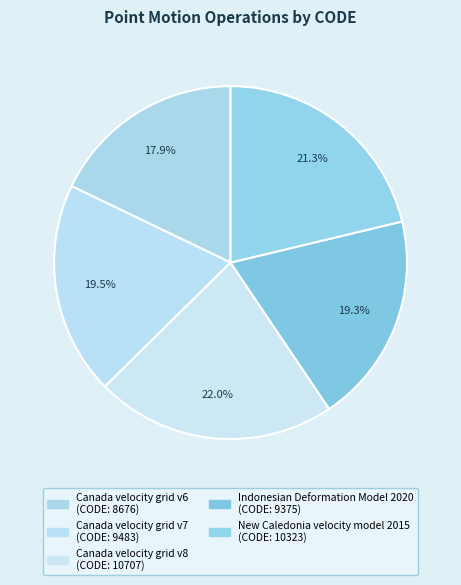

What percentage is the New Caledonia velocity model 2015 slice, to the nearest percent?

21%